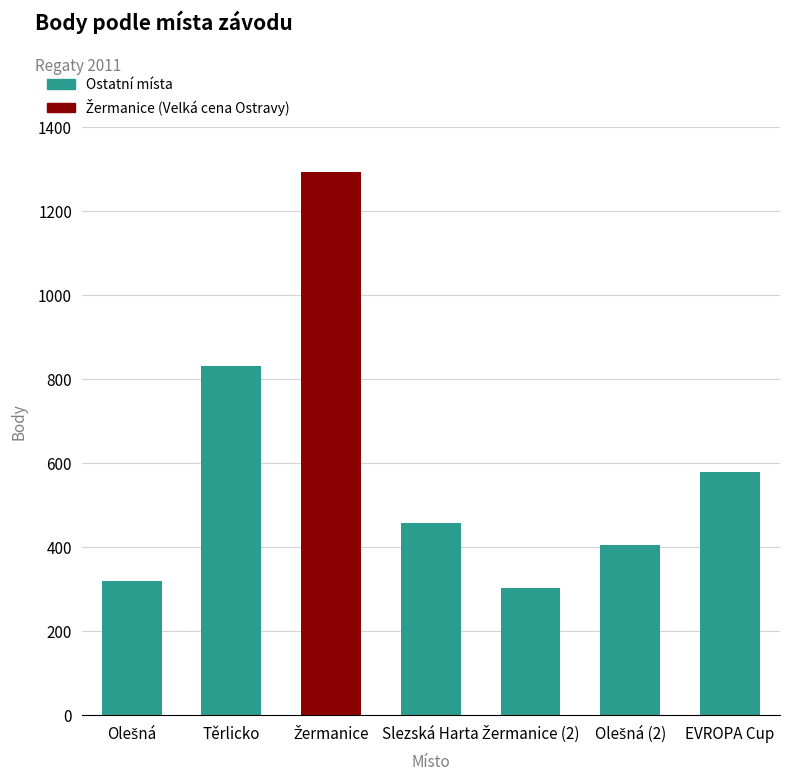

What is the difference between the maximum and minimum values?

988